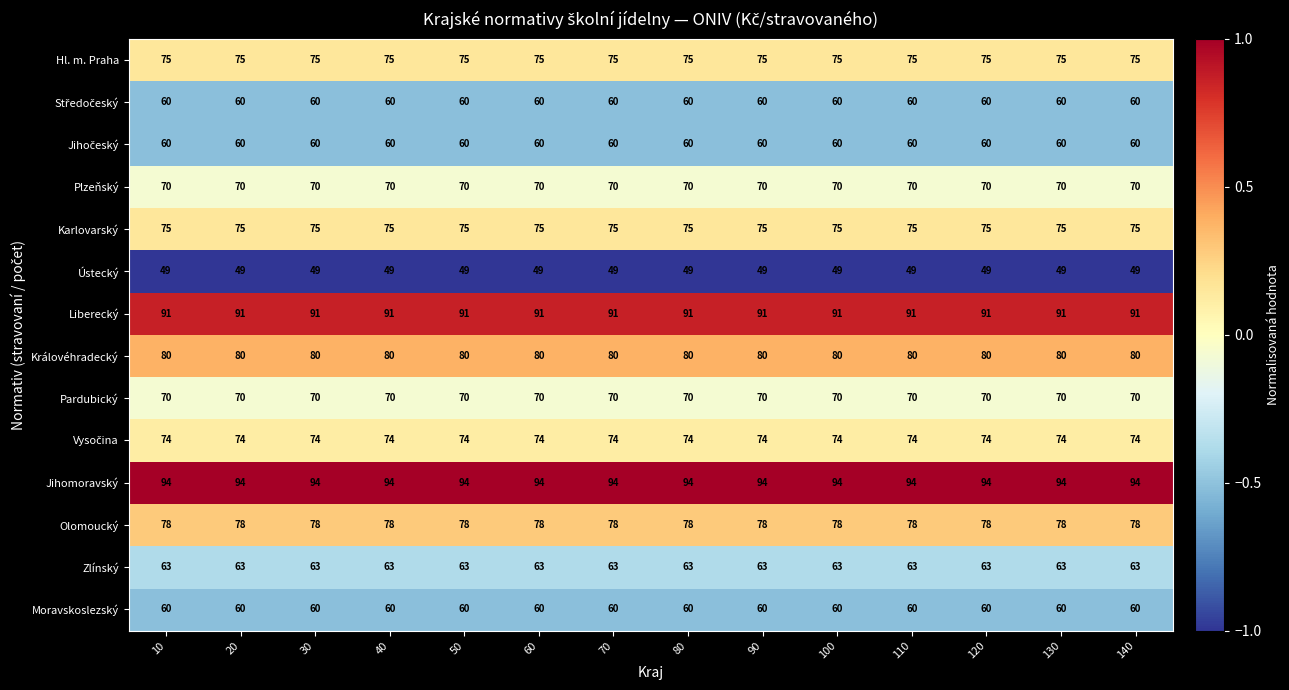

What is the total value across all series at 110?

999